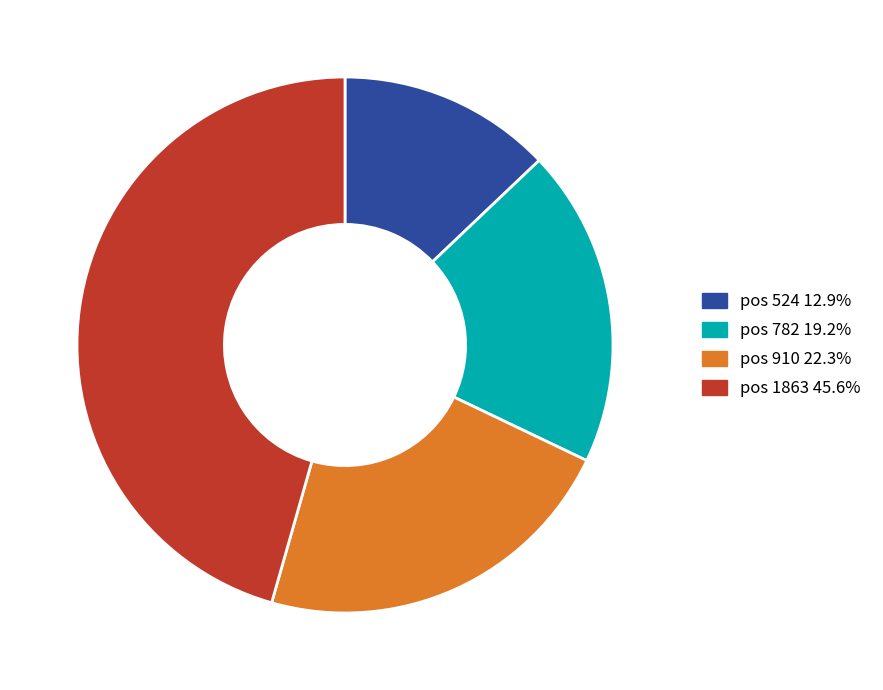

Count the number of slices in the pie.

4